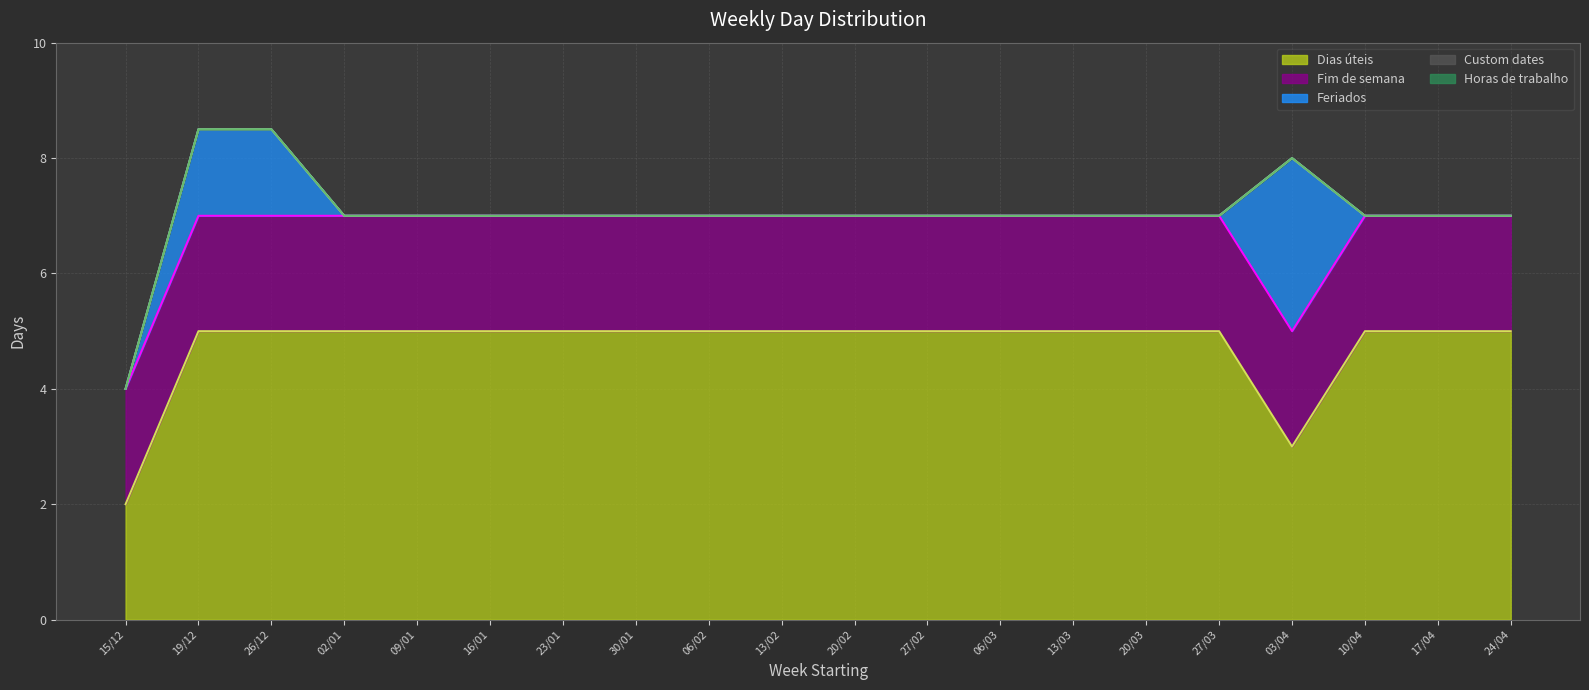

What is the total value across all series at 06/02?

7.0